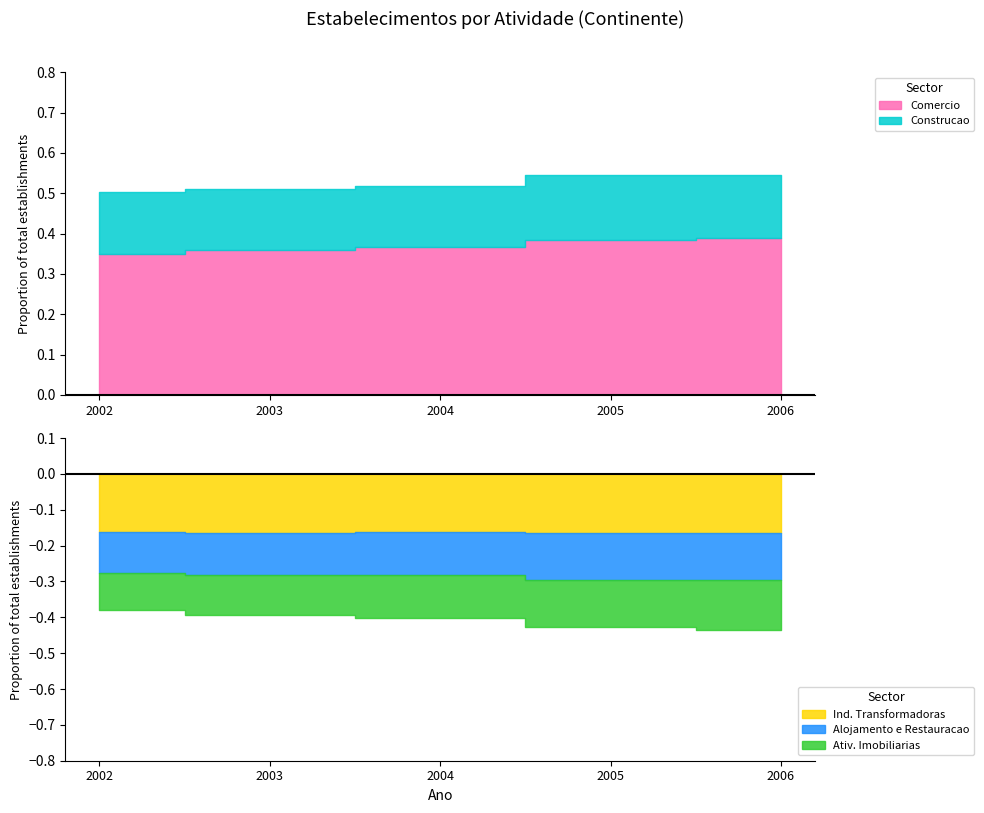

How many lines are shown in the chart?

5